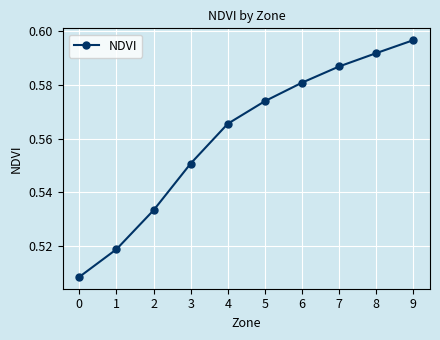

How many data points does each series have?

10